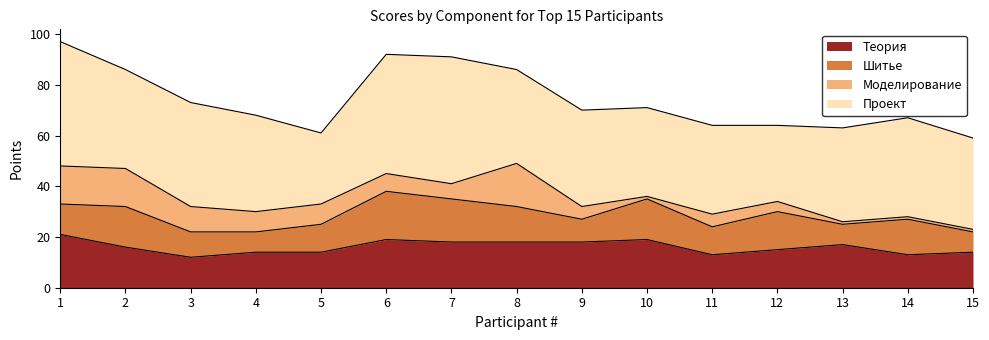

What is the difference between the highest and lowest values at 15?

35